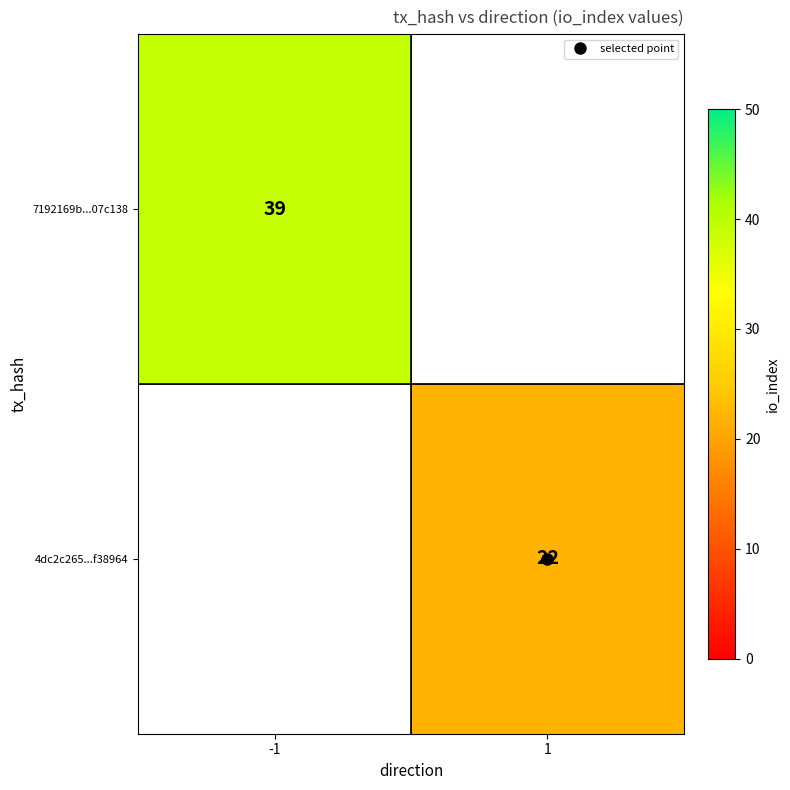

True or false: 4dc2c265...f38964 has a value of 7.9 at 1.

False